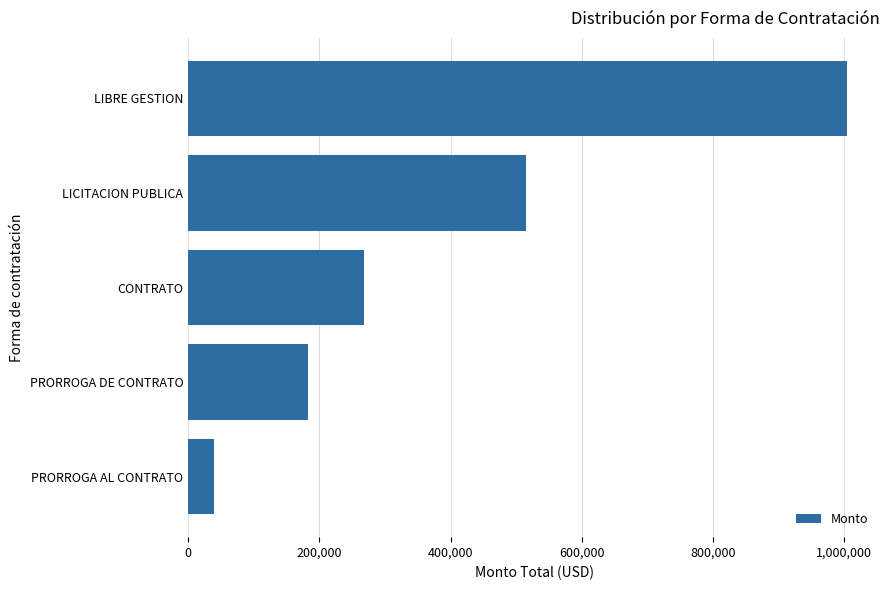

How many bars are there in total?

5